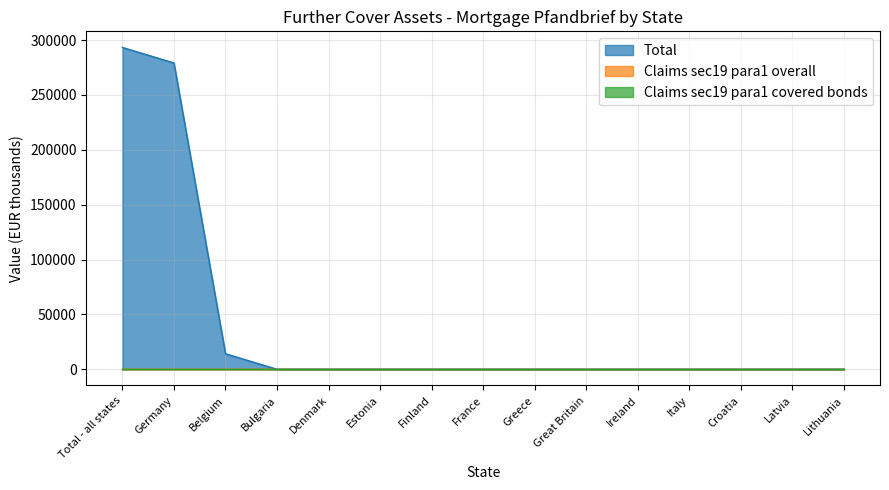

The Claims sec19 para1 overall series shows 0 at Great Britain. True or false?

True